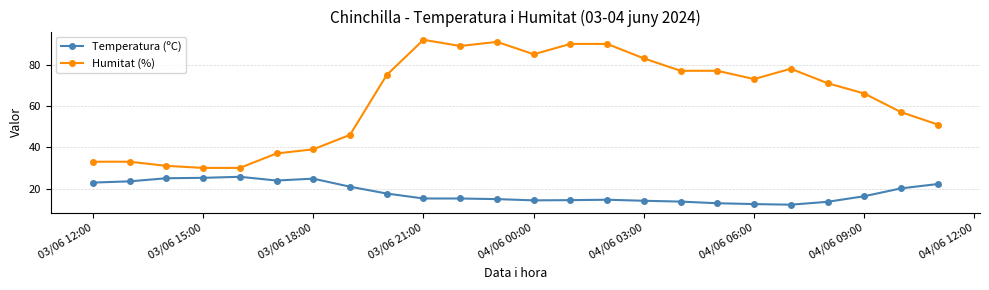

What is the lowest value of the Temperatura (ºC) series?

12.2